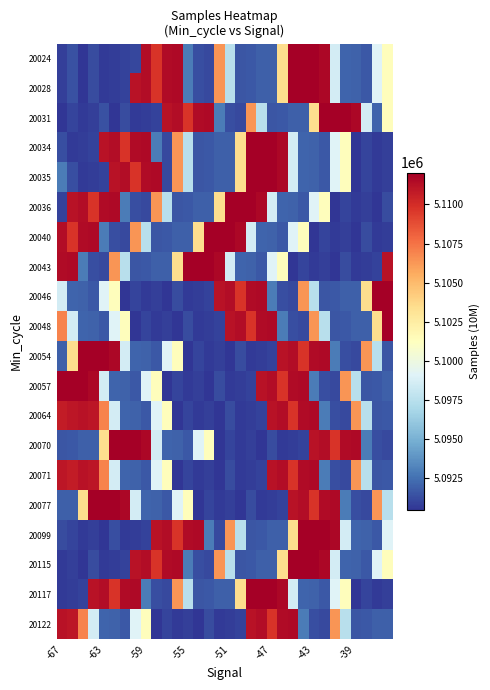

Count the number of categories in the chart.

32